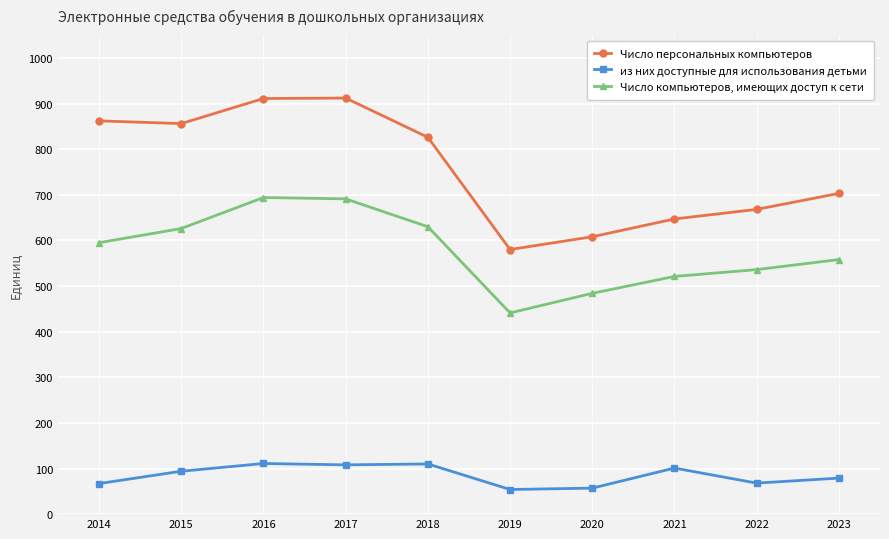

At which label is Число персональных компьютеров closest to 746?

2023